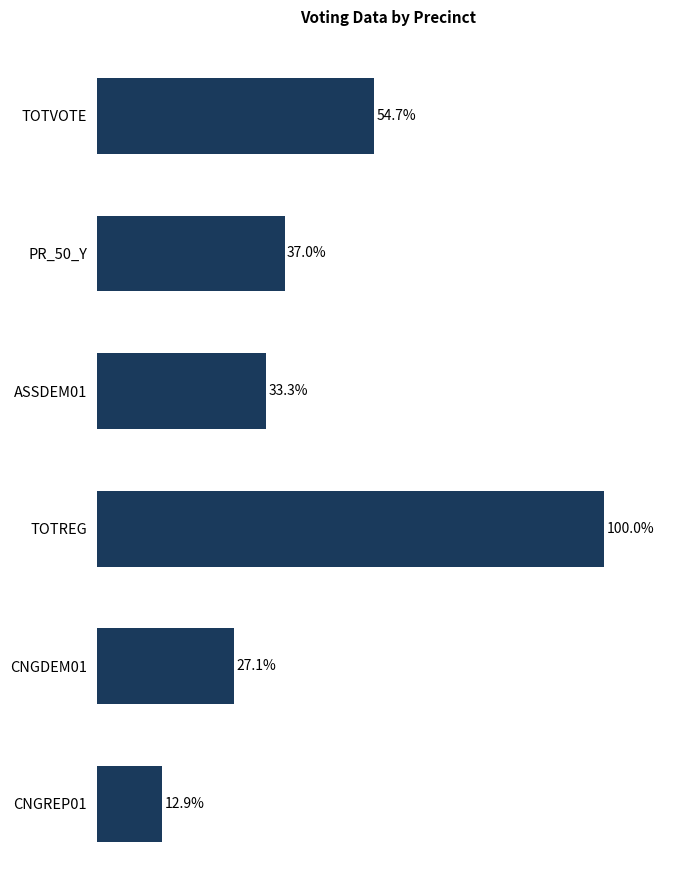

List the labels in order of value, largest first.

TOTREG, TOTVOTE, PR_50_Y, ASSDEM01, CNGDEM01, CNGREP01